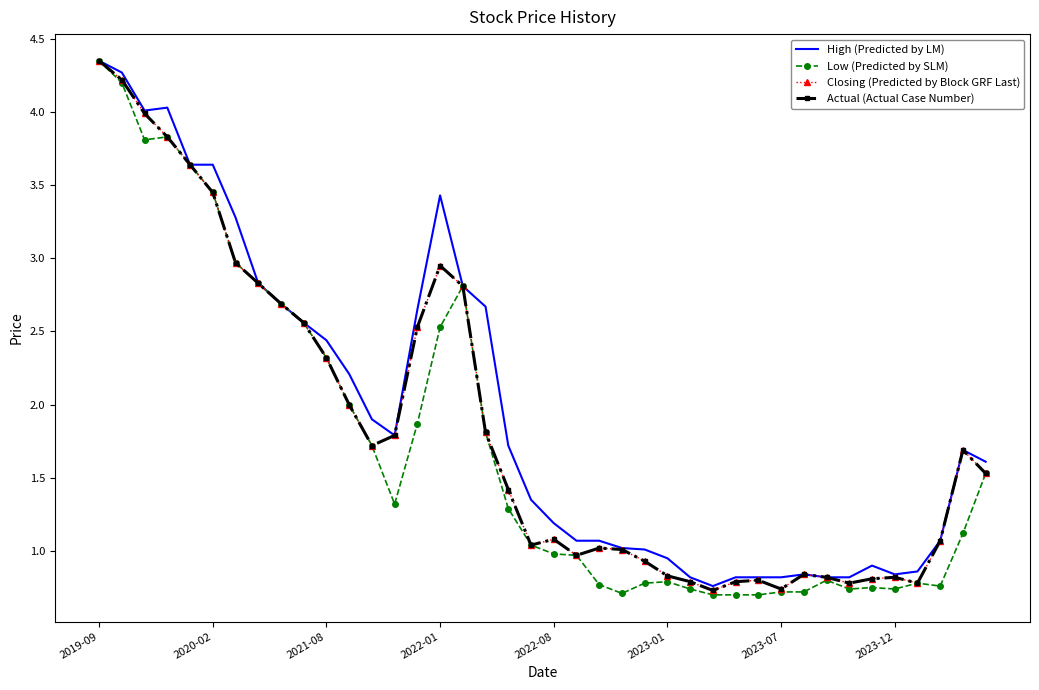

What is the difference between the maximum and minimum values in the Low (Predicted by SLM) series?

3.6